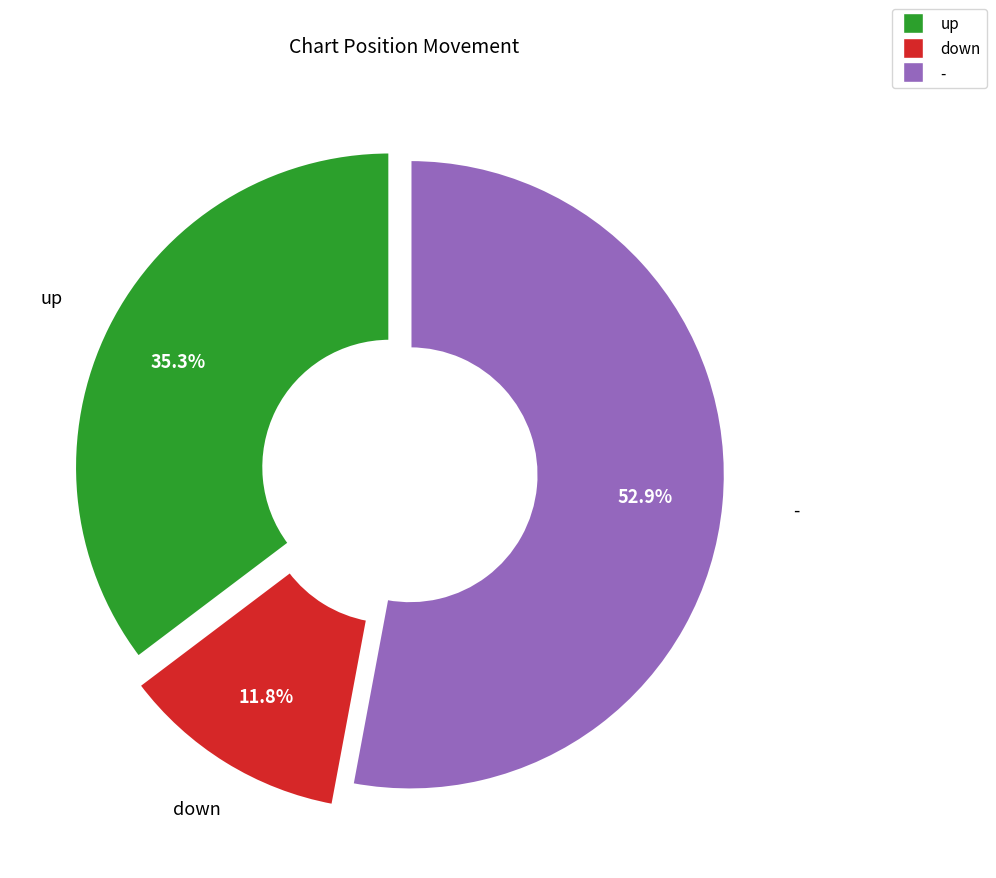

Is it true that - is 47% of the pie?

False